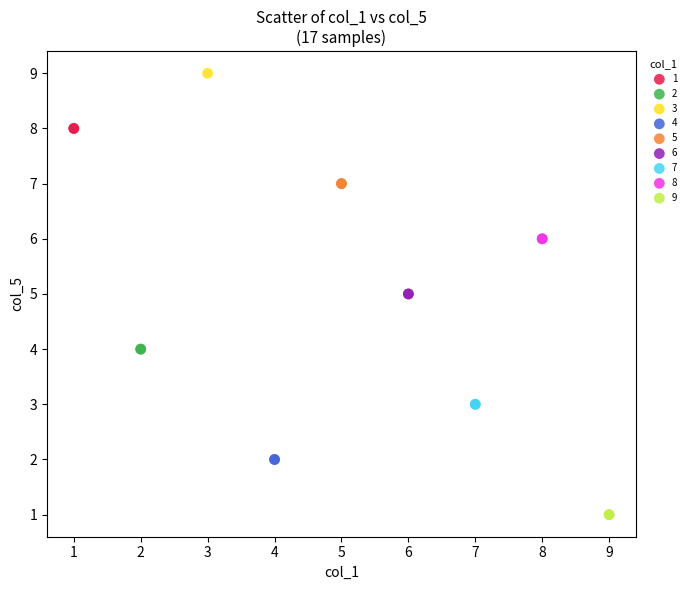

Which series reaches the minimum Y coordinate?

9